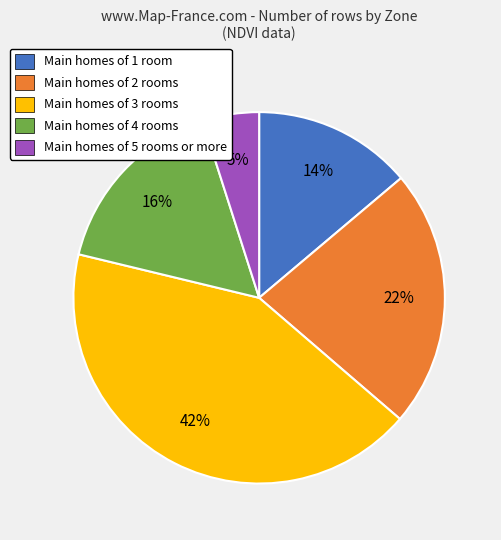

Between Main homes of 5 rooms or more and Main homes of 4 rooms, which is larger?

Main homes of 4 rooms